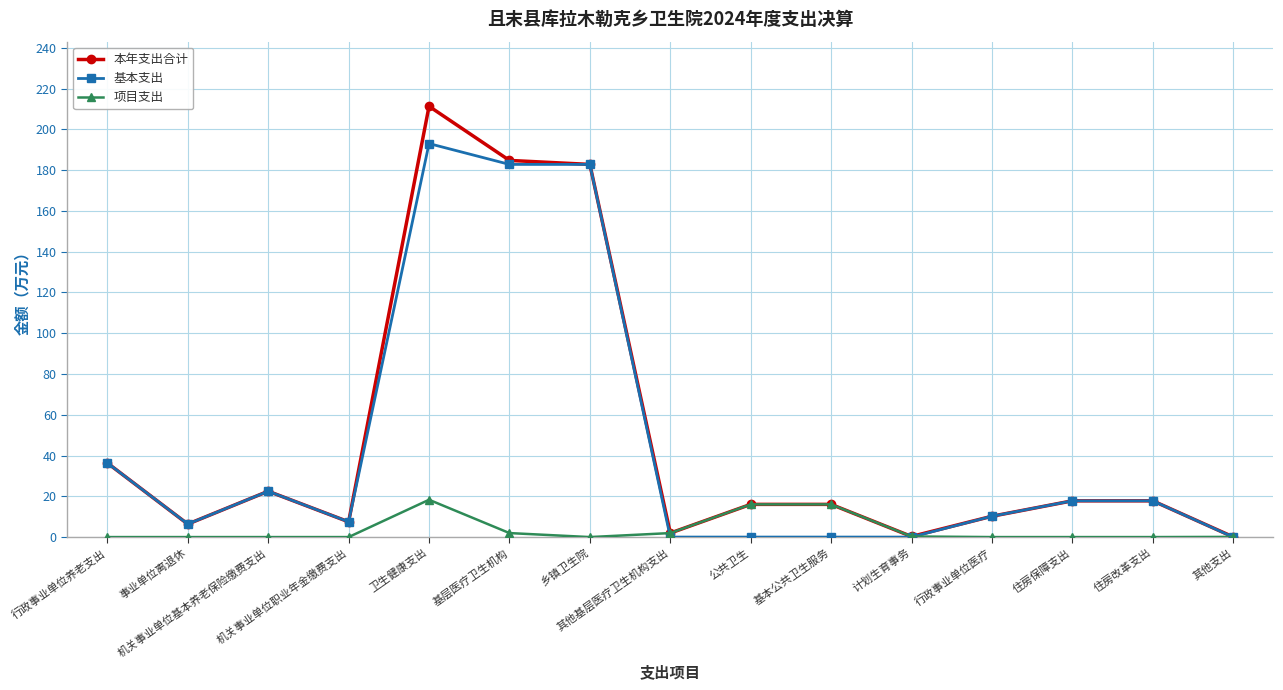

At which category is the sum across all series the highest?

卫生健康支出